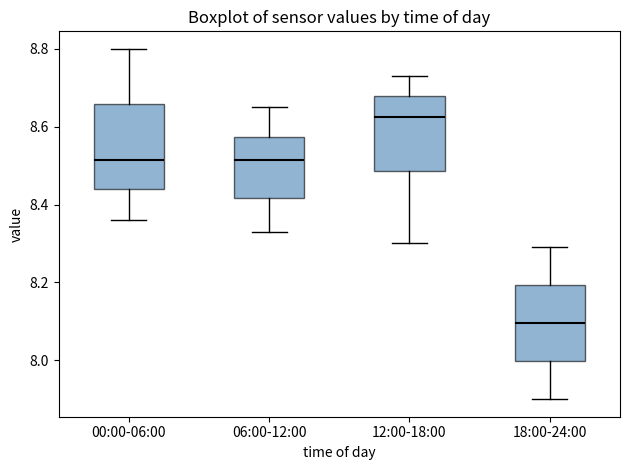

Where is the upper edge of the box for 00:00-06:00 on the y-axis? The values are not printed on the chart, so give them approximately, as read against the axis.

8.66